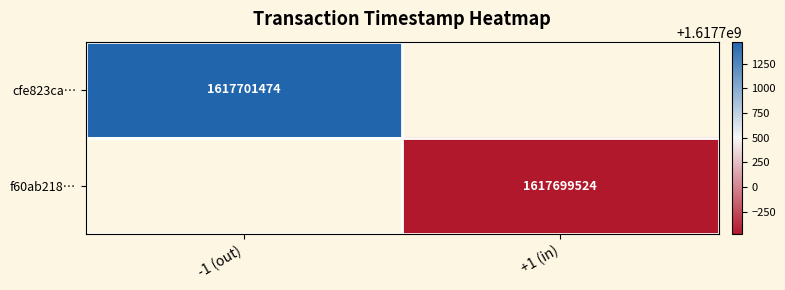

At how many categories does at least one series exceed 1617700675?

1